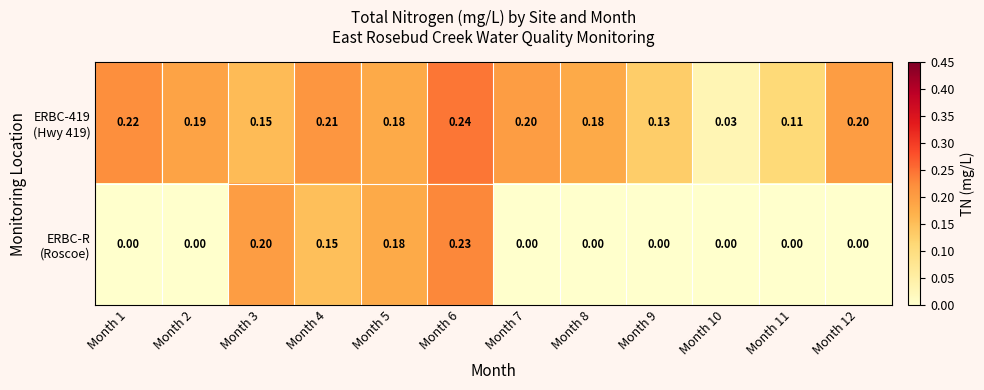

Which series changed the most between Month 8 and Month 11?

ERBC-419 (Hwy 419)